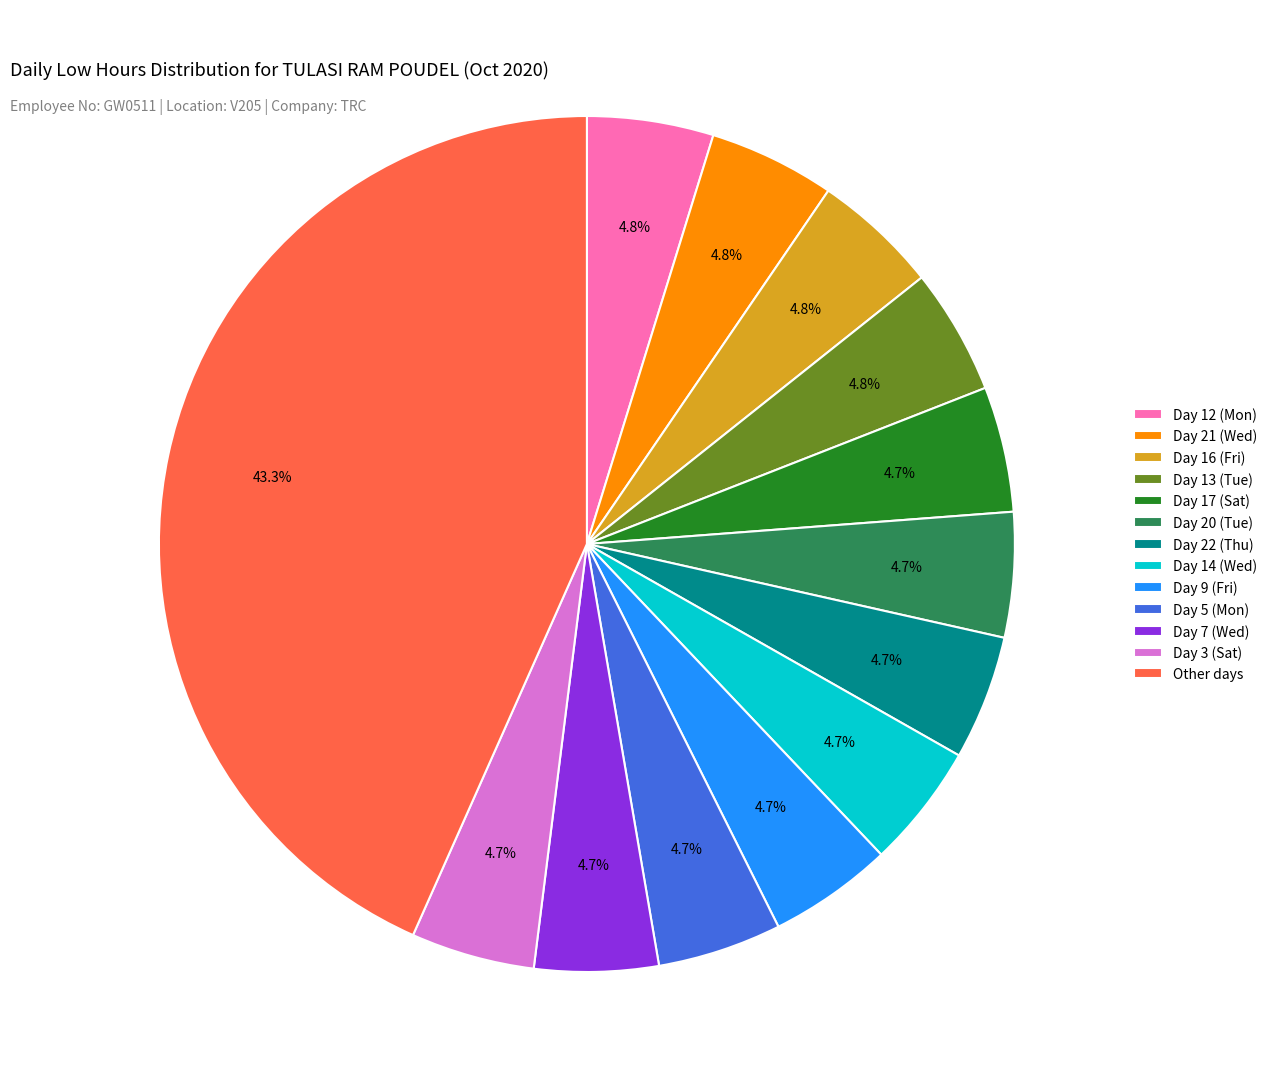

Do Day 17 (Sat) and Day 12 (Mon) together represent more than half of the pie?

No